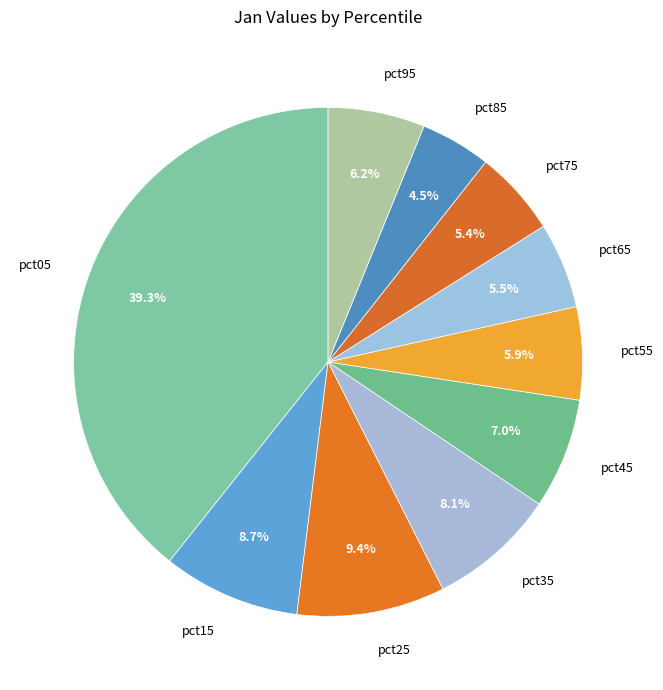

Between pct05 and pct65, which is larger?

pct05